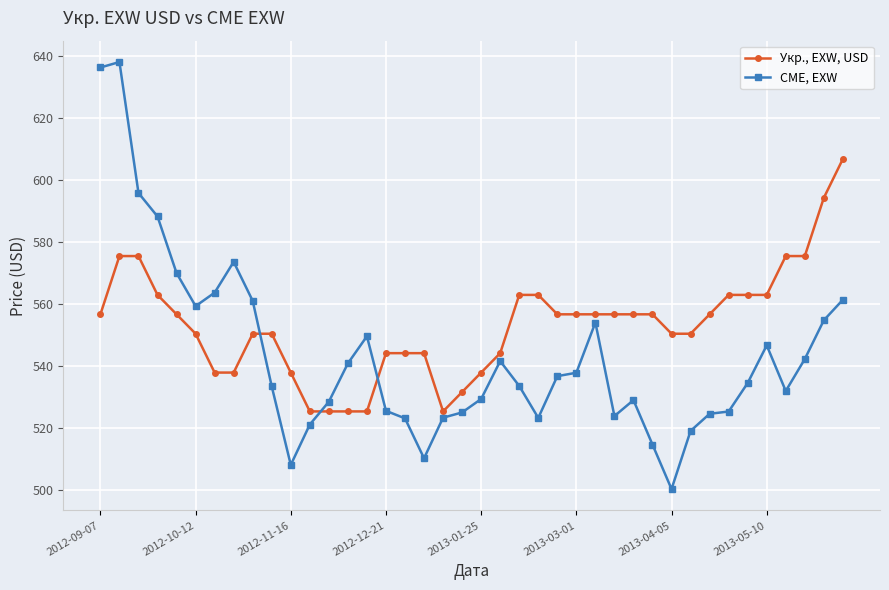

At how many categories does at least one series exceed 539?

34